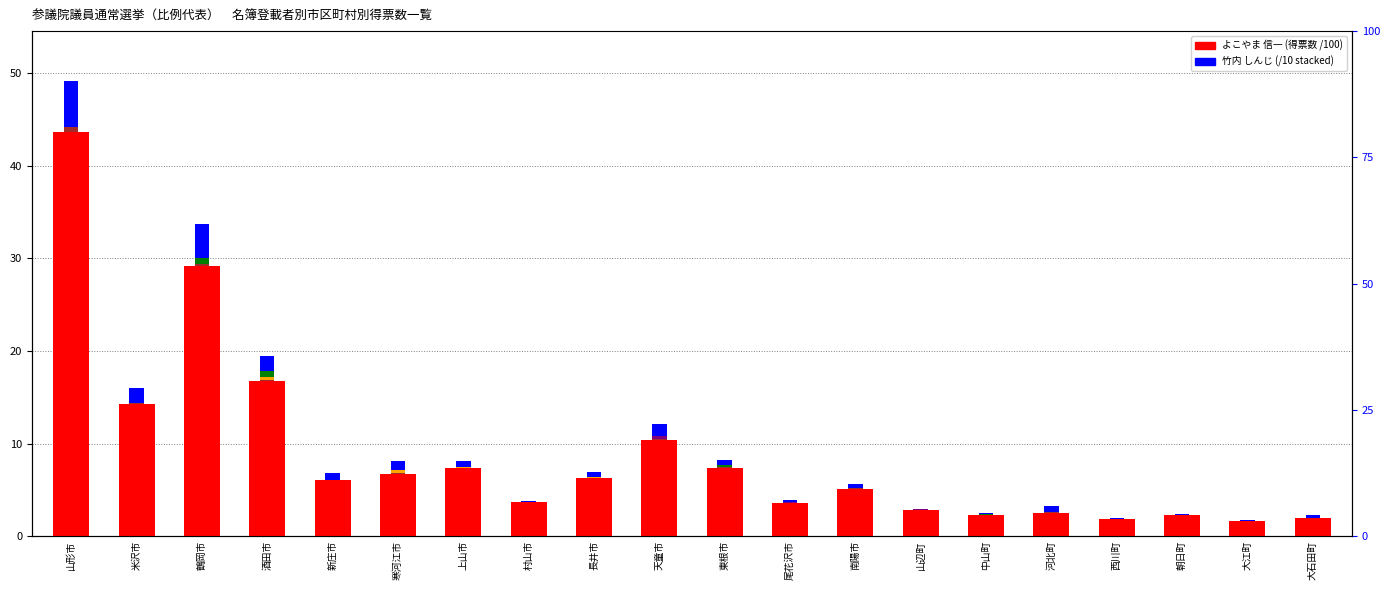

Reading left to right, transcribe all the data shown in this chart.

よこやま 信一: 山形市=43.6	米沢市=14.3	鶴岡市=29.1	酒田市=16.8	新庄市=6.1	寒河江市=6.7	上山市=7.3	村山市=3.7	長井市=6.2	天童市=10.4	東根市=7.3	尾花沢市=3.5	南陽市=5.1	山辺町=2.8	中山町=2.3	河北町=2.5	西川町=1.8	朝日町=2.3	大江町=1.6	大石田町=2.0
竹内 しんじ: 山形市=5.5	米沢市=1.7	鶴岡市=4.6	酒田市=2.7	新庄市=0.7	寒河江市=1.4	上山市=0.8	村山市=0.1	長井市=0.7	天童市=1.7	東根市=0.9	尾花沢市=0.4	南陽市=0.6	山辺町=0.1	中山町=0.2	河北町=0.8	西川町=0.1	朝日町=0.1	大江町=0.2	大石田町=0.3
水島 春香: 山形市=0.5	米沢市=0.1	鶴岡市=0.9	酒田市=1.0	新庄市=0.0	寒河江市=0.2	上山市=0.2	村山市=0.0	長井市=0.0	天童市=0.4	東根市=0.3	尾花沢市=0.0	南陽市=0.1	山辺町=0.1	中山町=0.1	河北町=0.1	西川町=0.0	朝日町=0.0	大江町=0.0	大石田町=0.0
宮崎 まさる: 山形市=0.3	米沢市=0.0	鶴岡市=0.2	酒田市=0.4	新庄市=0.0	寒河江市=0.4	上山市=0.1	村山市=0.0	長井市=0.1	天童市=0.2	東根市=0.1	尾花沢市=0.0	南陽市=0.0	山辺町=0.0	中山町=0.0	河北町=0.0	西川町=0.0	朝日町=0.0	大江町=0.0	大石田町=0.0
塩野 正貴: 山形市=0.0	米沢市=0.0	鶴岡市=0.0	酒田市=0.1	新庄市=0.0	寒河江市=0.1	上山市=0.0	村山市=0.0	長井市=0.0	天童市=0.4	東根市=0.0	尾花沢市=0.1	南陽市=0.1	山辺町=0.1	中山町=0.0	河北町=0.1	西川町=0.0	朝日町=0.0	大江町=0.0	大石田町=0.0
谷あい 正明: 山形市=0.5	米沢市=0.1	鶴岡市=0.2	酒田市=0.1	新庄市=0.0	寒河江市=0.1	上山市=0.0	村山市=0.0	長井市=0.0	天童市=0.1	東根市=0.1	尾花沢市=0.0	南陽市=0.1	山辺町=0.0	中山町=0.0	河北町=0.1	西川町=0.0	朝日町=0.0	大江町=0.0	大石田町=0.0